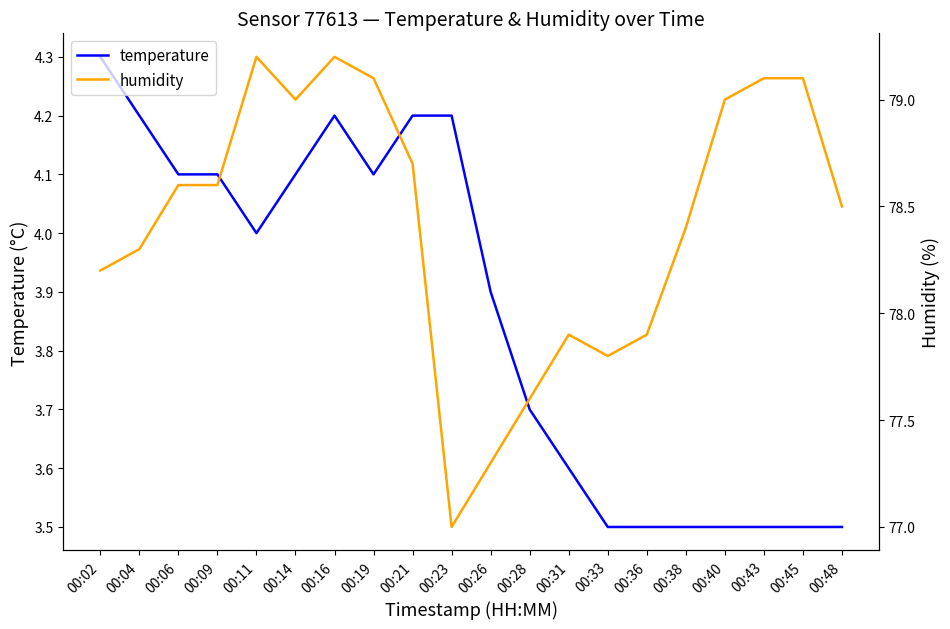

What is the difference between the maximum and minimum values in the humidity series?

2.2